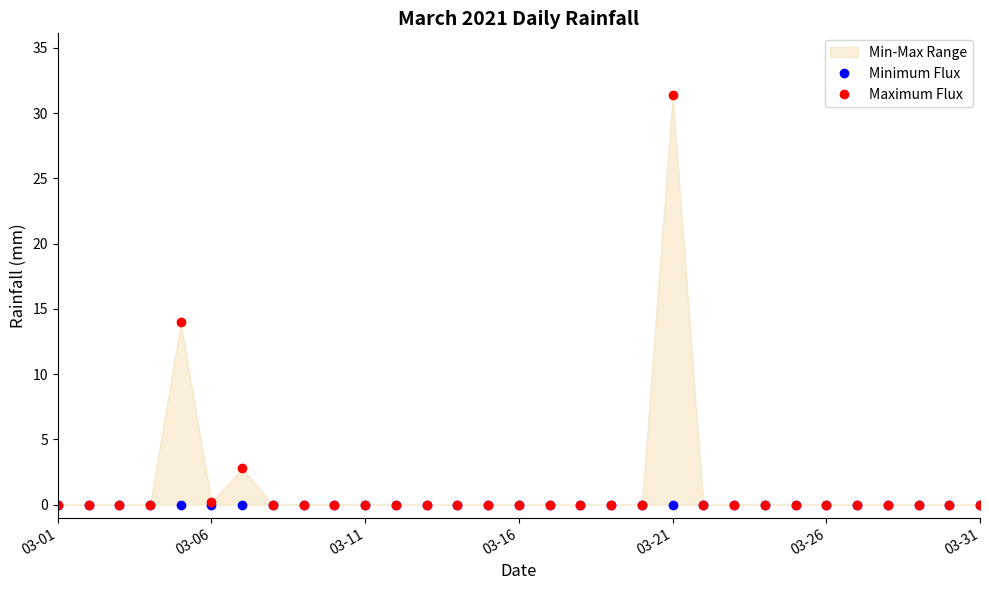

What is the maximum value shown in the chart?

31.4